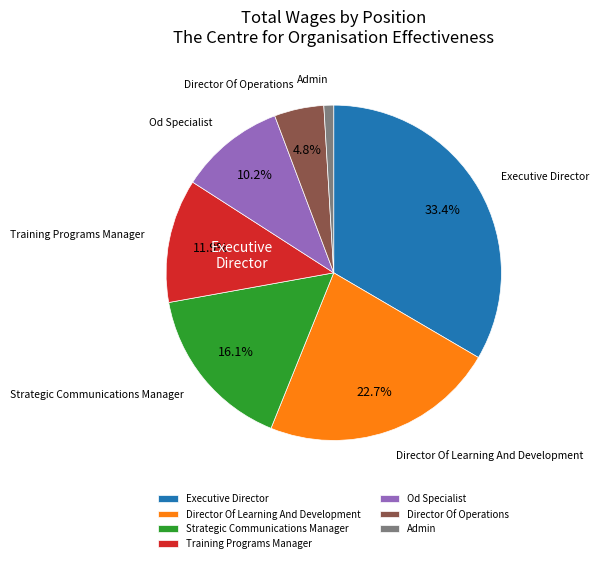

Approximately how many times larger is the value at Training Programs Manager compared to Director Of Learning And Development?

0.5